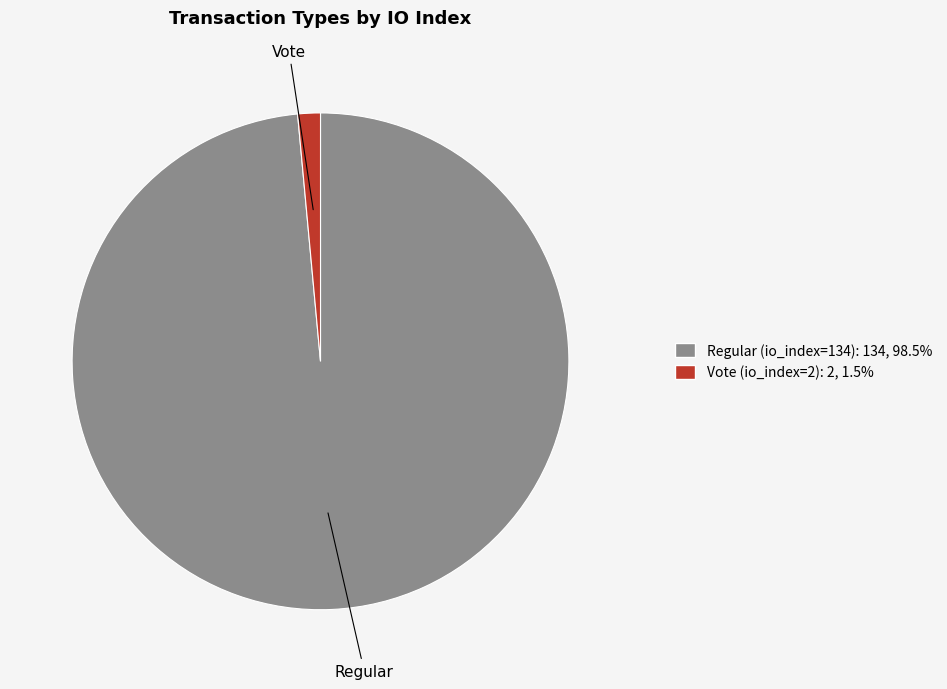

Rank the categories by value from lowest to highest.

Vote (io_index=2), Regular (io_index=134)